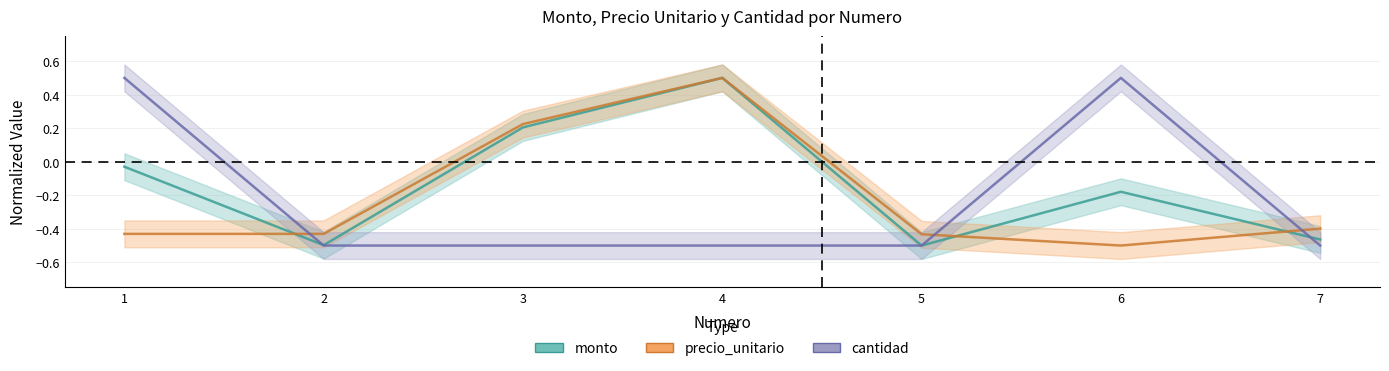

At which category does precio_unitario reach its first local valley?

6